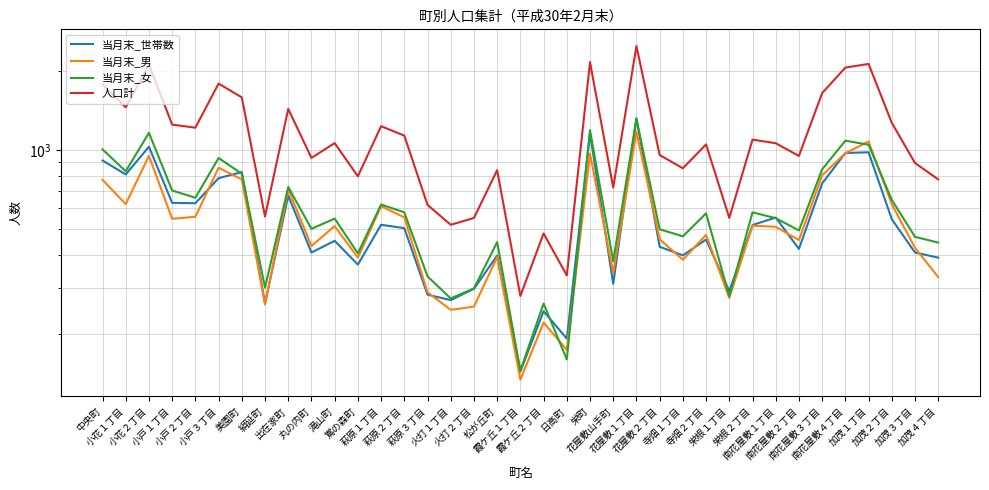

What position from the left is 栄根１丁目?

28